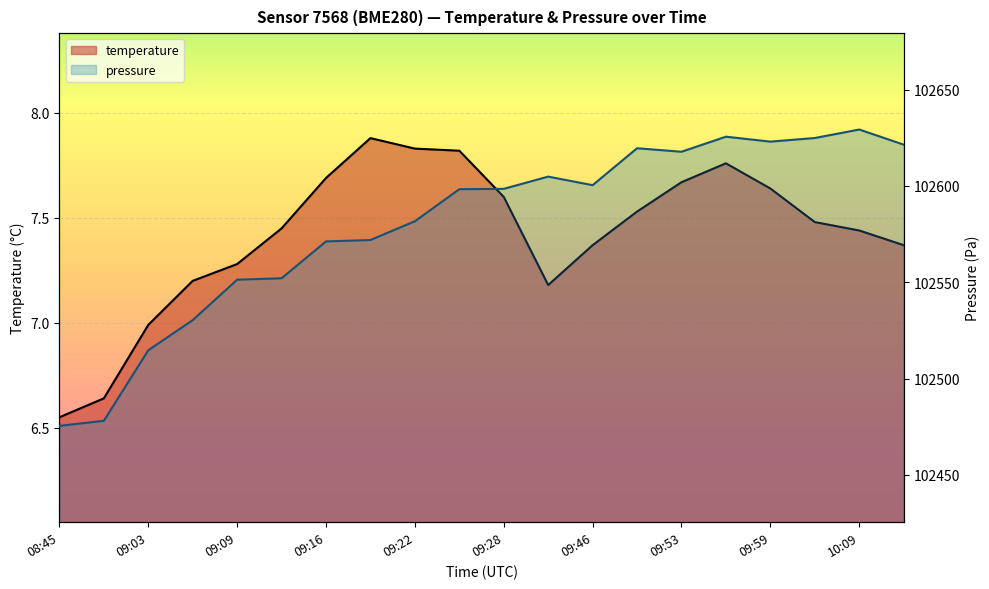

What is the difference between the second highest and minimum values in the pressure_norm series?

150.1